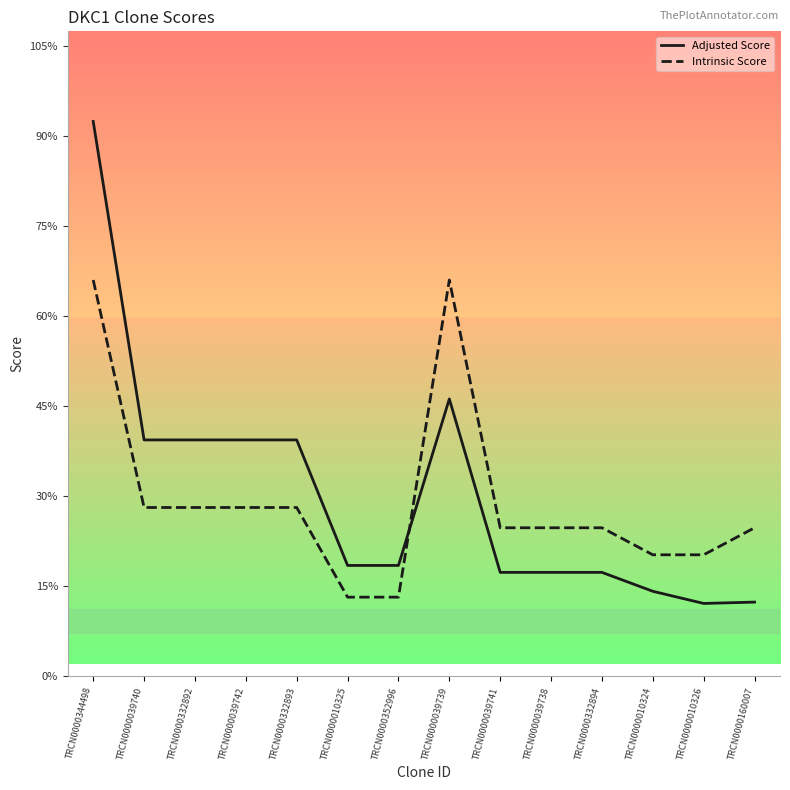

List the series in order of their peak value, highest first.

Adjusted Score, Intrinsic Score